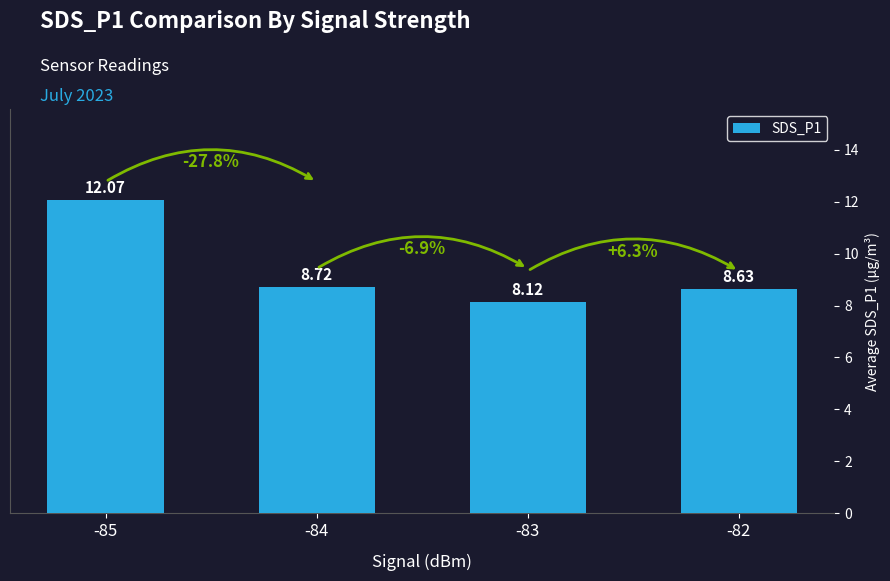

List the labels in order of value, largest first.

-85, -84, -82, -83